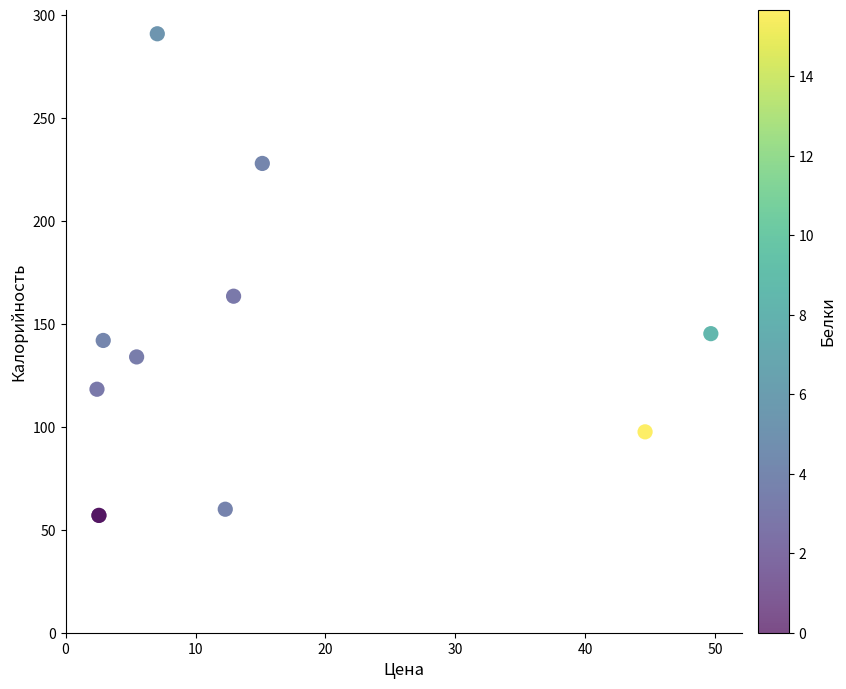

What Y value in the scatter plot is closest to 174?

163.5